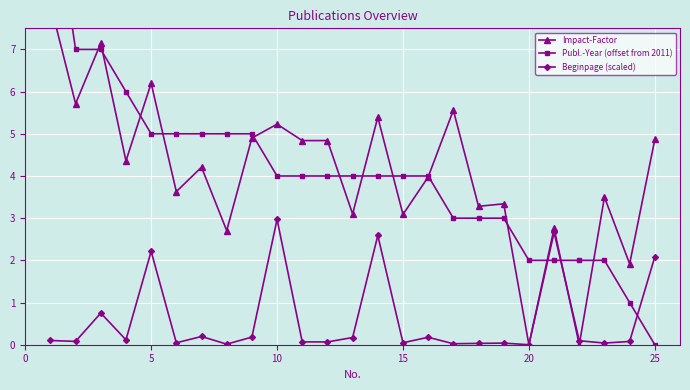

Which category has the highest value in the Beginpage (scaled) series?

10